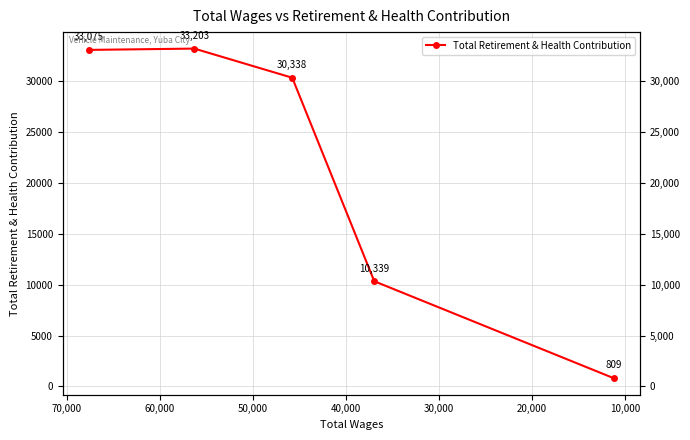

What is the sum of all values?

107764